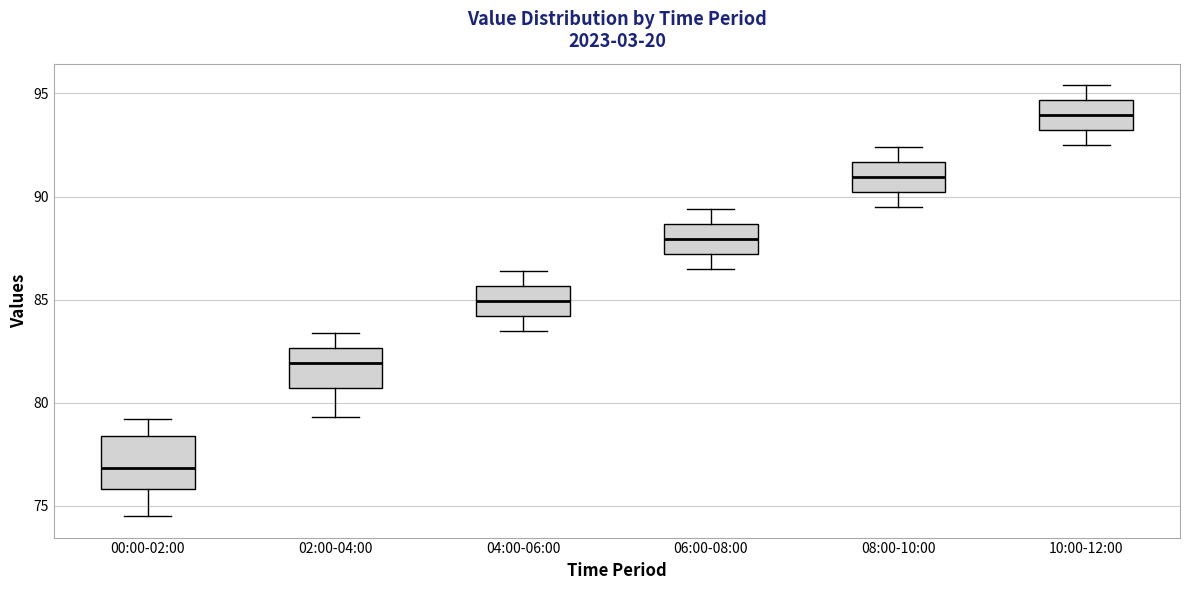

Which box's median line is the lowest?

00:00-02:00